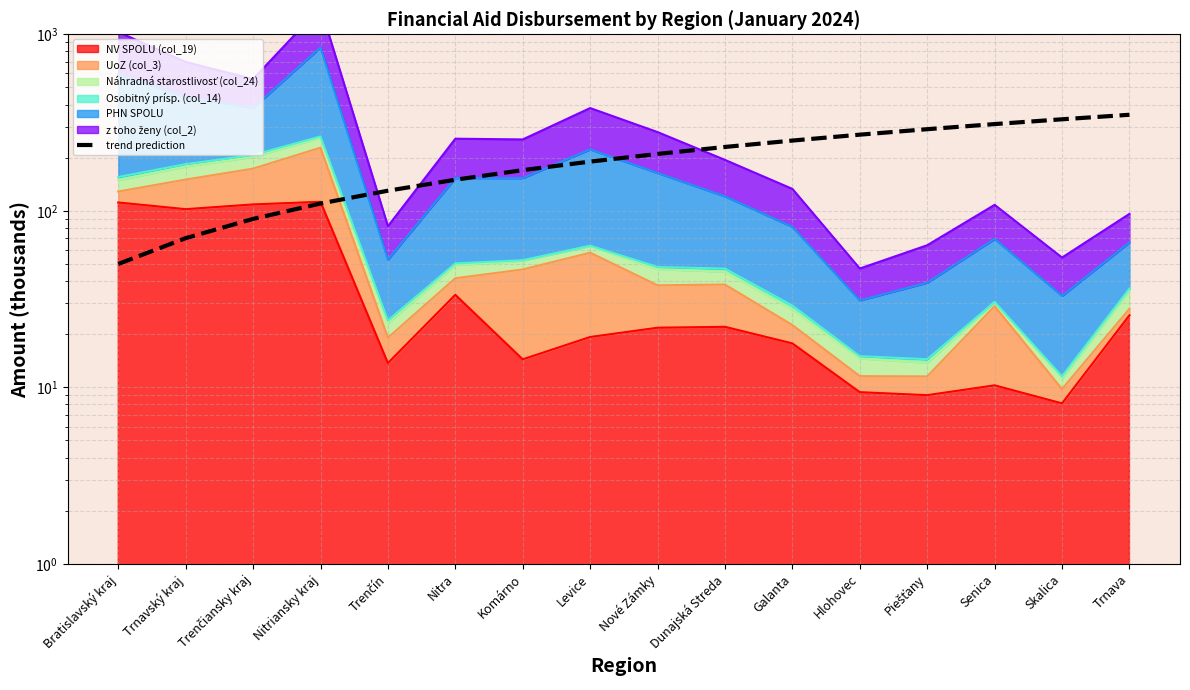

What is the value of the 8th point from the left?

190